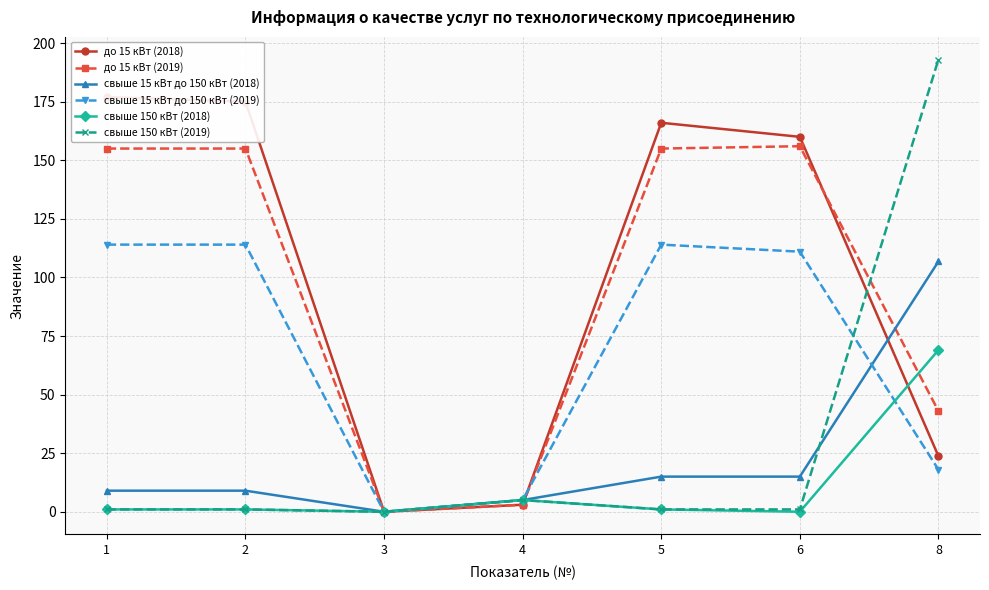

Which series changed the most between 5 and 6?

до 15 кВт (2018)